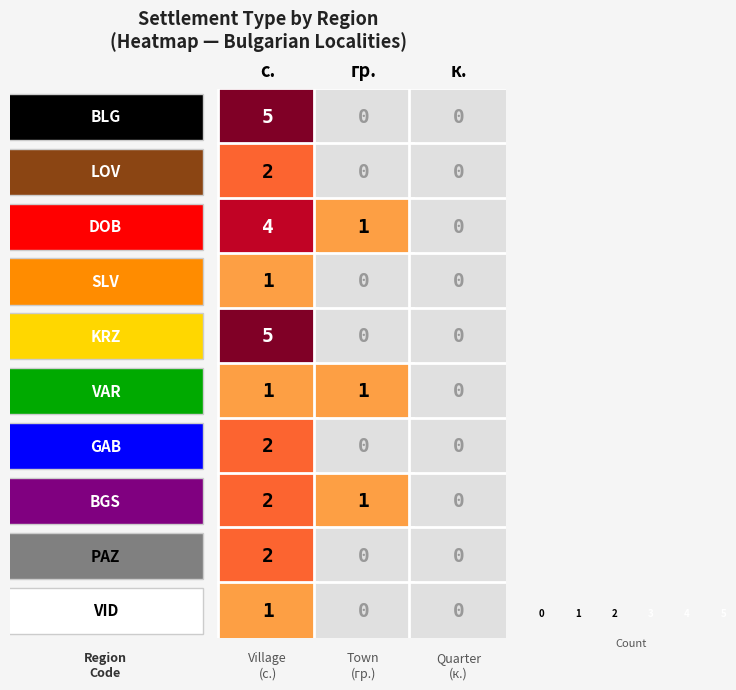

What is the difference between the highest and lowest values at 1?

2